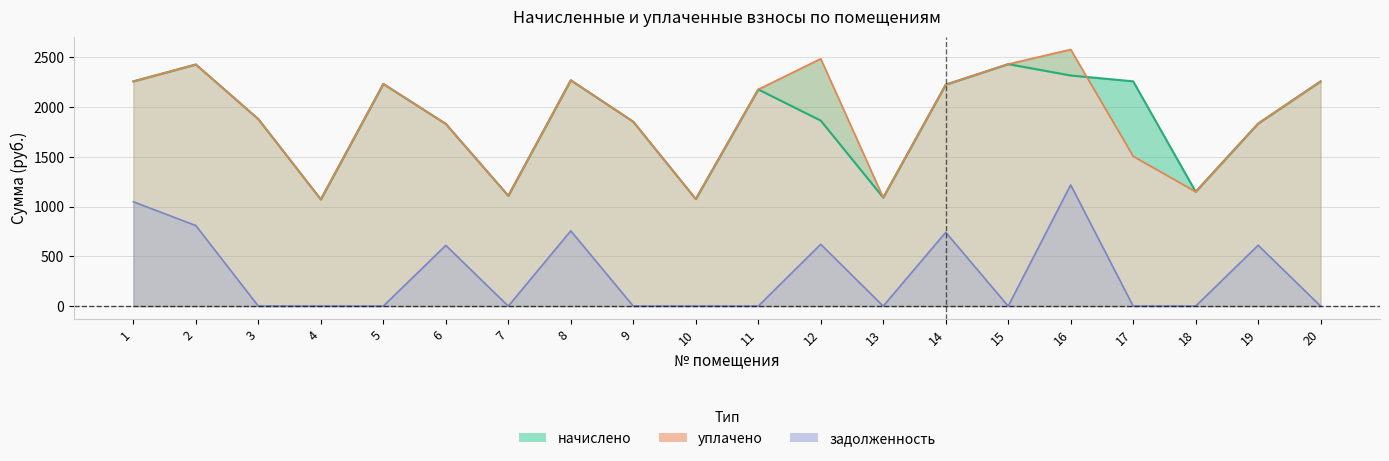

True or false: начислено and задолженность intersect in this chart.

False